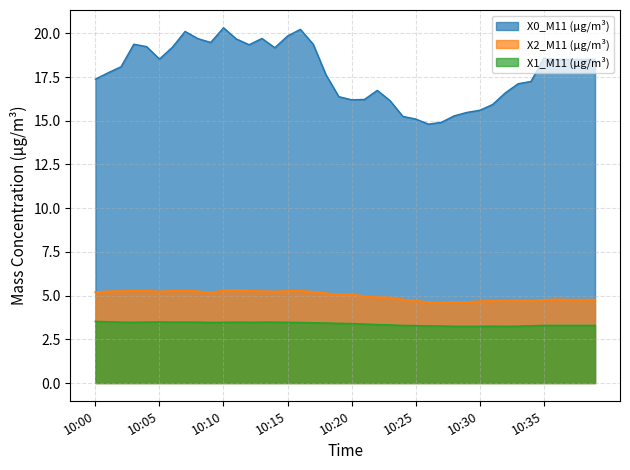

Read the X0_M11 (μg/m³) value at 10:00.

17.4